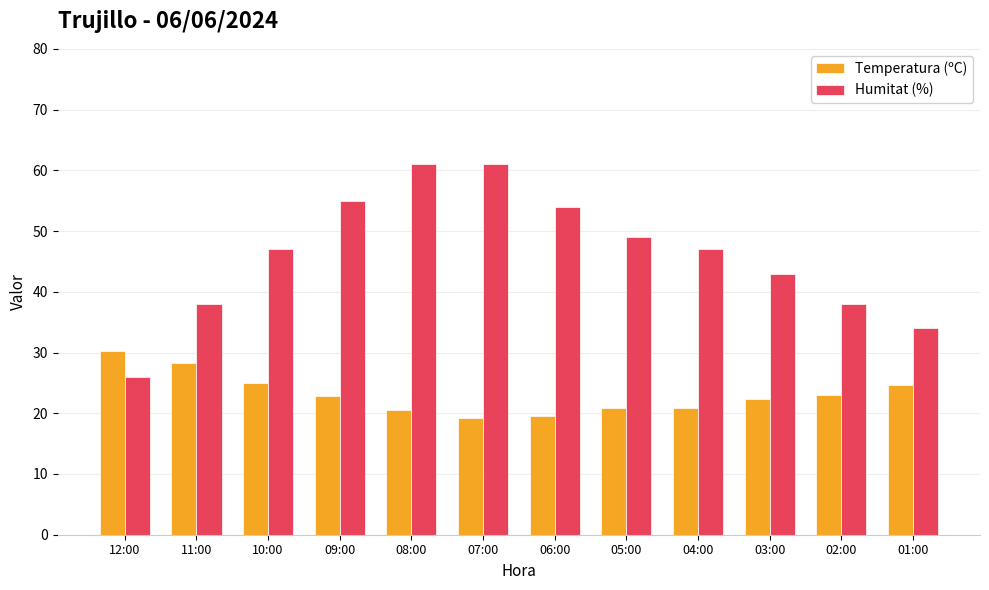

What is the total value across all series at 03:00?

65.3